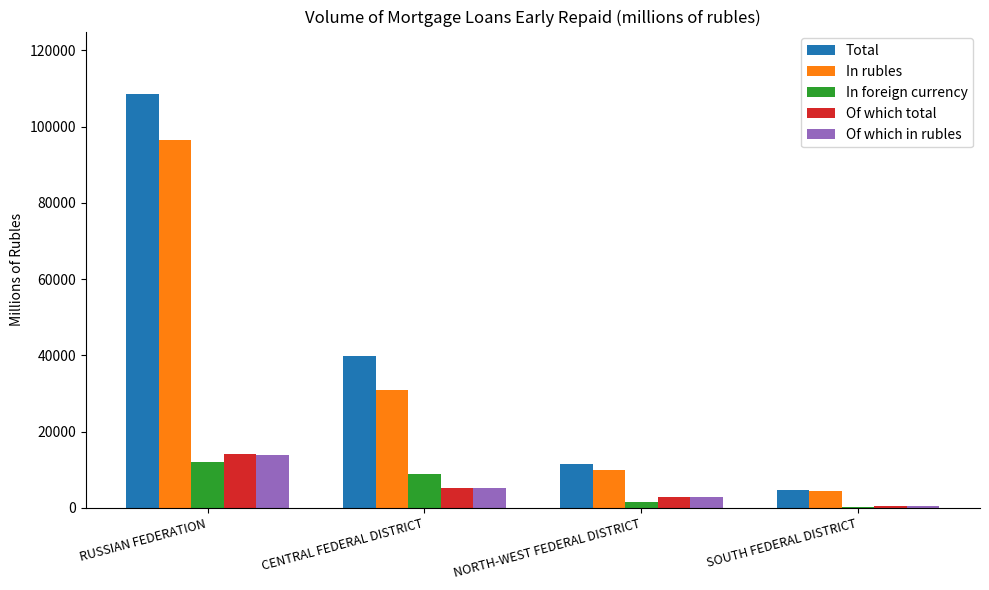

The Of which total series shows 497 at SOUTH FEDERAL DISTRICT. True or false?

True